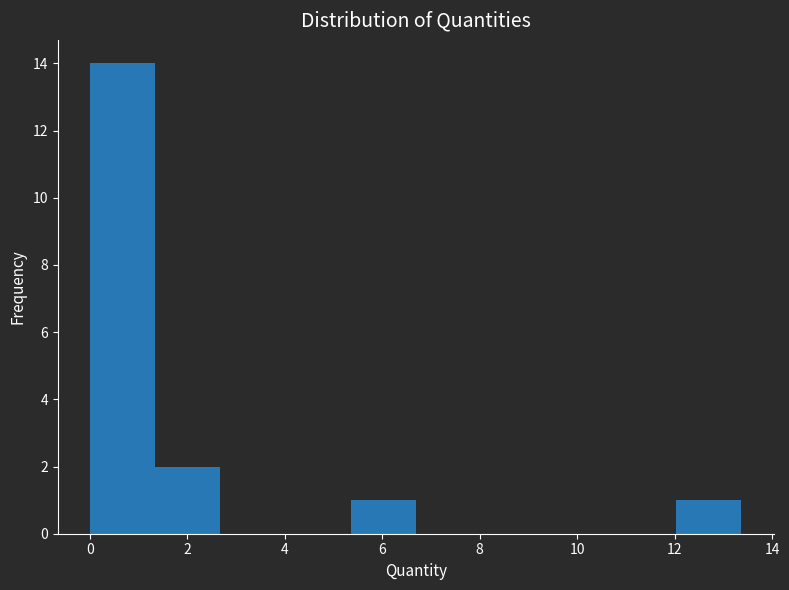

Reading left to right, transcribe this chart: for each bar, give the range it covers on the x-axis and its height. Neither the bar edges nor the heights are printed on the chart, so give them approximately, as read against the axes.

0.0 to 1.4: 14
1.4 to 2.6: 2
2.6 to 4.0: 0
4.0 to 5.4: 0
5.4 to 6.6: 1
6.6 to 8.0: 0
8.0 to 9.4: 0
9.4 to 10.6: 0
10.6 to 12.0: 0
12.0 to 13.4: 1